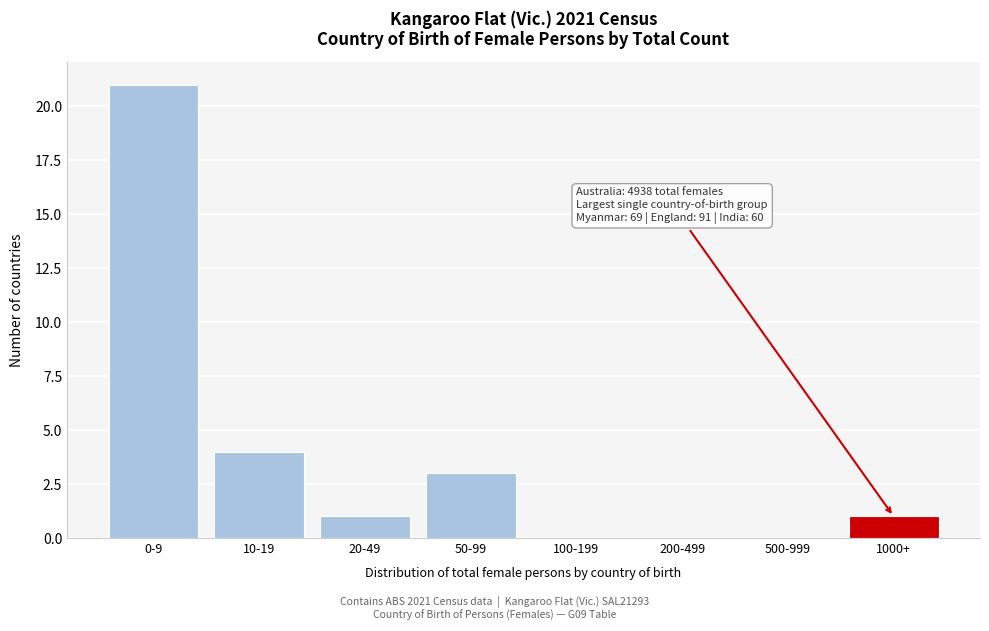

Reading left to right, what are all the values shown in this chart?

0-9=21	10-19=4	20-49=1	50-99=3	100-199=0	200-499=0	500-999=0	1000+=1